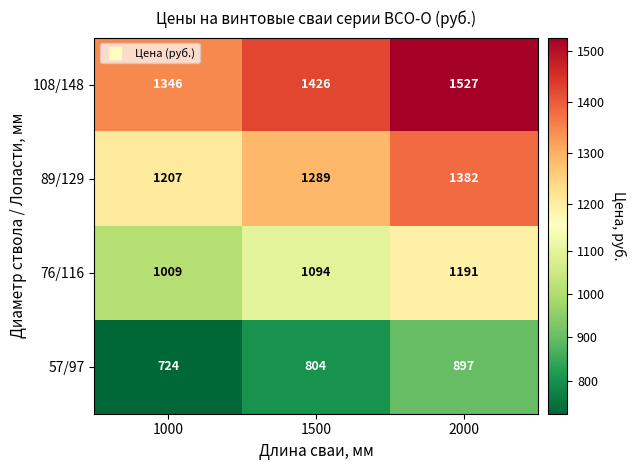

What value does the 108/148 series have at 1500, to the nearest 10?

1430